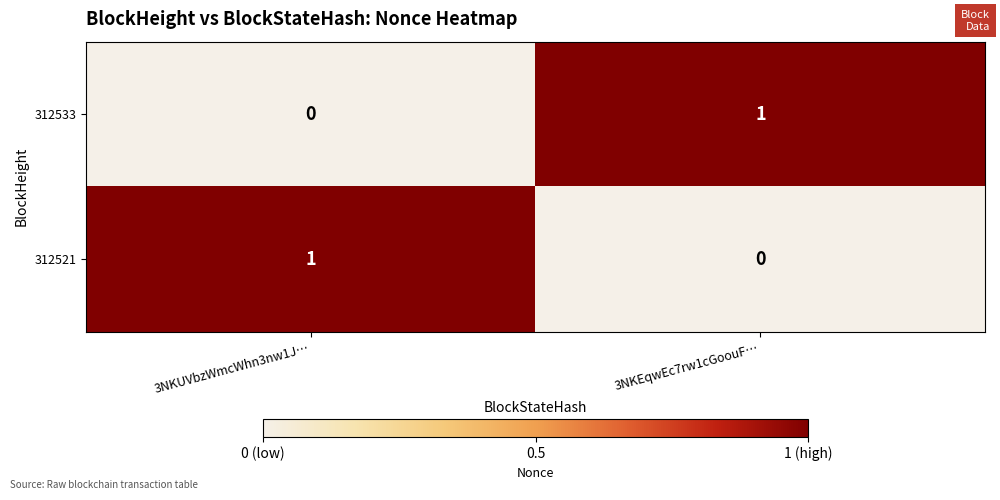

Which category has the highest value in the 312533 series?

3NKEqwEc7rw1cGoouF…